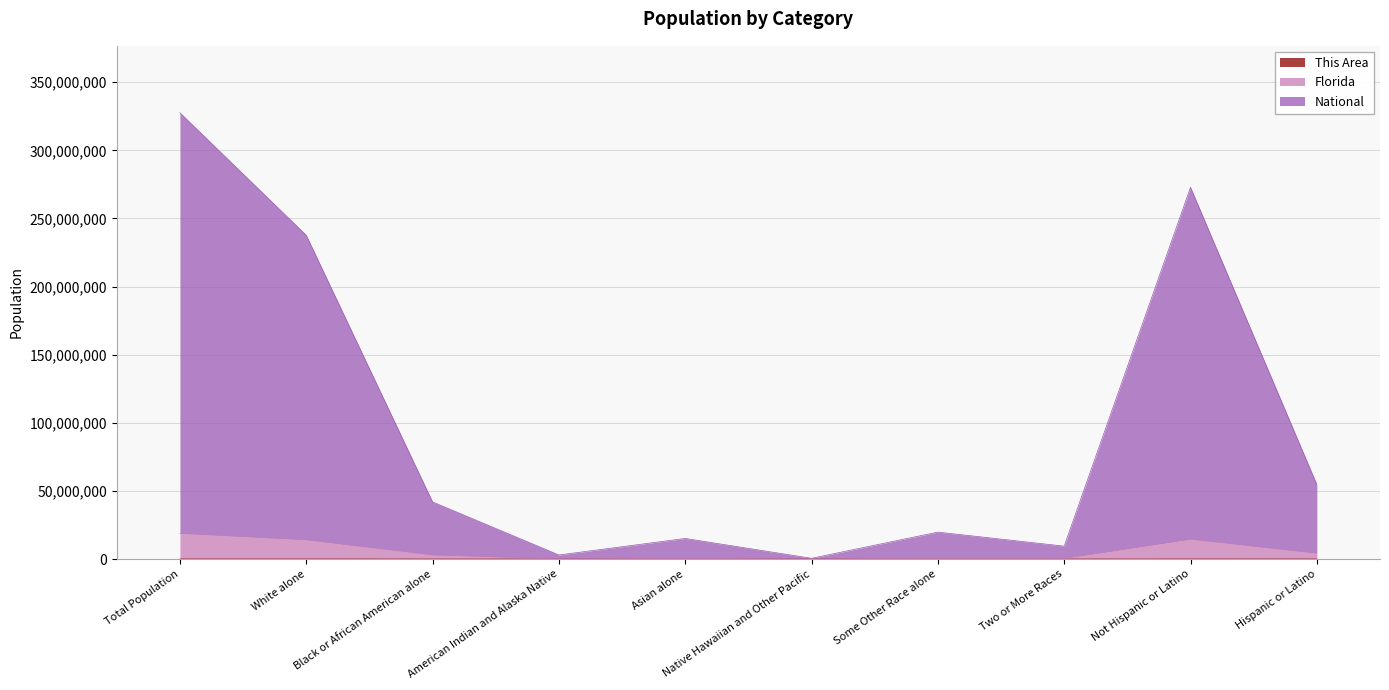

What is the difference between the second highest and second lowest values in the National series?

269853519